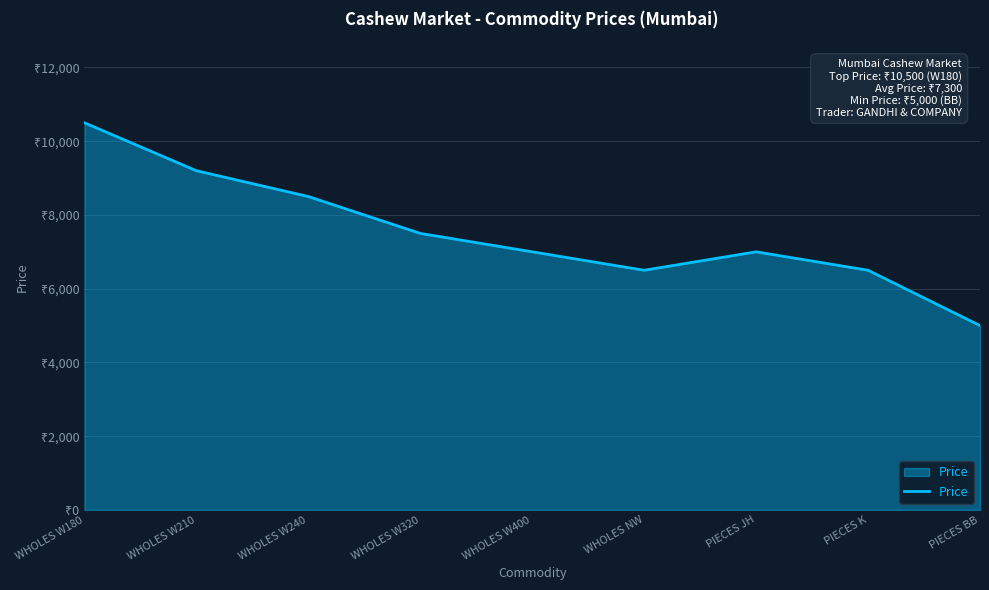

Is this an area chart (filled region under the line)?

Yes